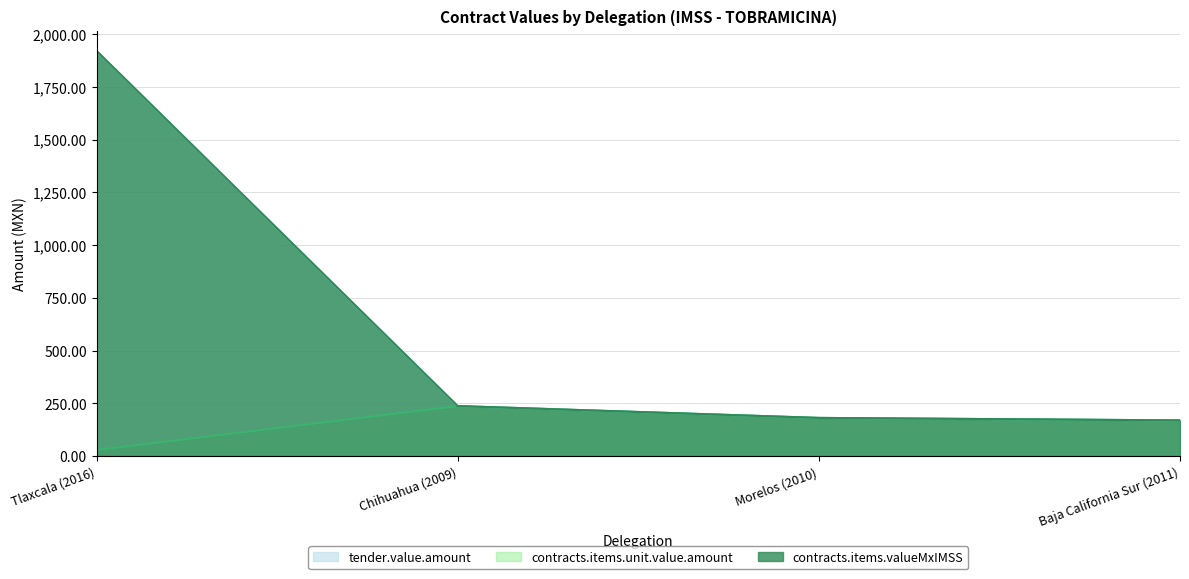

What is the value of the contracts.items.valueMxIMSS point at the 3rd from the left?

181.0